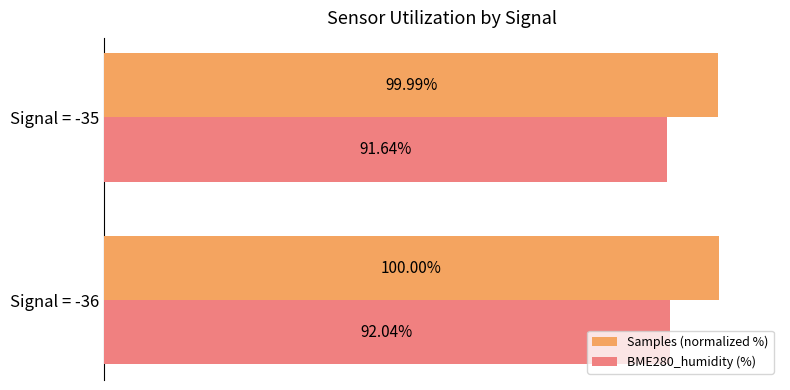

Which series has the largest total across all categories?

Samples (normalized %)